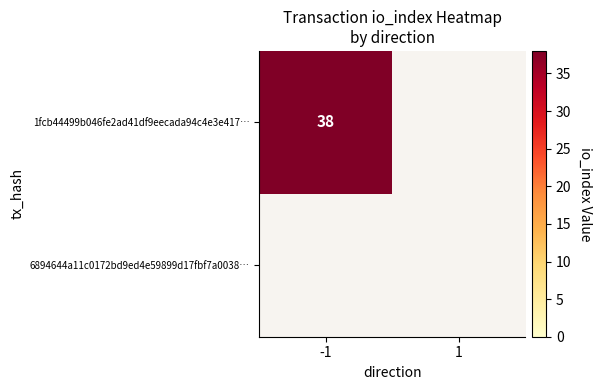

Which has a higher value, 1 or -1?

-1